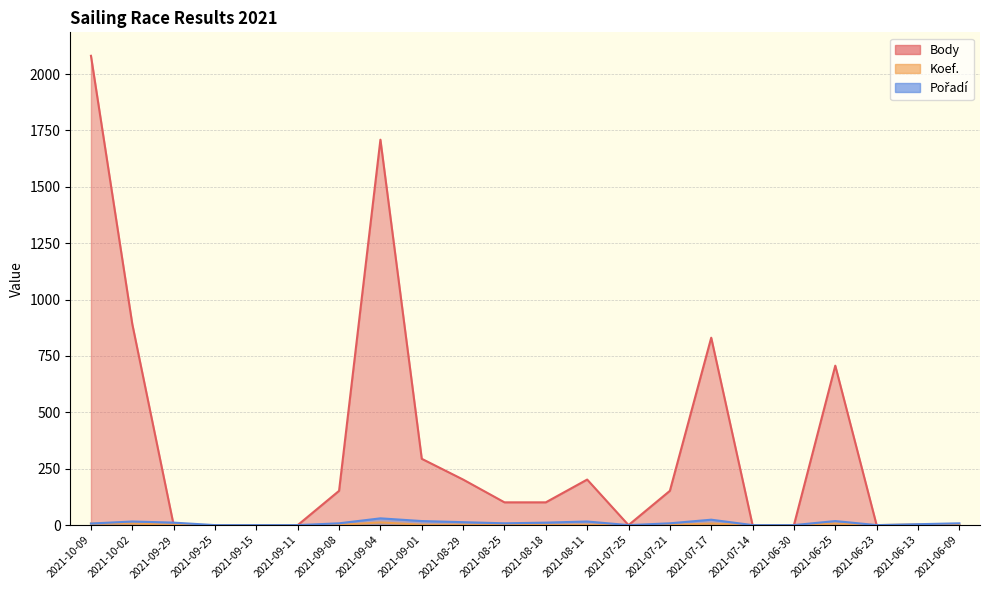

Reading left to right, what are all the values shown in this chart?

Body: 2021-10-09=2081	2021-10-02=891	2021-09-29=0	2021-09-25=0	2021-09-15=0	2021-09-11=0	2021-09-08=152	2021-09-04=1709	2021-09-01=294	2021-08-29=202	2021-08-25=101	2021-08-18=101	2021-08-11=202	2021-07-25=0	2021-07-21=152	2021-07-17=831	2021-07-14=0	2021-06-30=0	2021-06-25=707	2021-06-23=0	2021-06-13=0	2021-06-09=0
Koef.: 2021-10-09=7	2021-10-02=7	2021-09-29=2	2021-09-25=0	2021-09-15=0	2021-09-11=0	2021-09-08=1	2021-09-04=12	2021-09-01=2	2021-08-29=2	2021-08-25=1	2021-08-18=1	2021-08-11=2	2021-07-25=0	2021-07-21=1	2021-07-17=7	2021-07-14=0	2021-06-30=0	2021-06-25=7	2021-06-23=0	2021-06-13=3	2021-06-09=1
Pořadí: 2021-10-09=7	2021-10-02=16	2021-09-29=11	2021-09-25=0	2021-09-15=0	2021-09-11=0	2021-09-08=8	2021-09-04=30	2021-09-01=18	2021-08-29=13	2021-08-25=8	2021-08-18=11	2021-08-11=16	2021-07-25=0	2021-07-21=8	2021-07-17=24	2021-07-14=0	2021-06-30=0	2021-06-25=18	2021-06-23=0	2021-06-13=4	2021-06-09=8